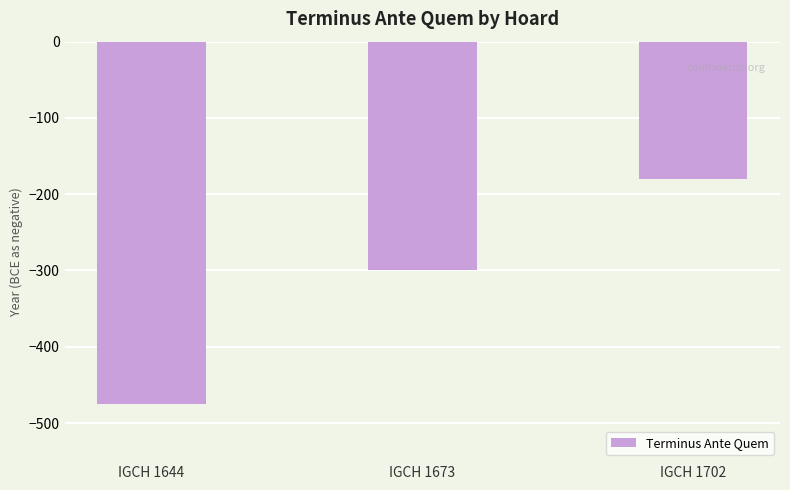

Which label corresponds to the smallest value in the chart?

IGCH 1644